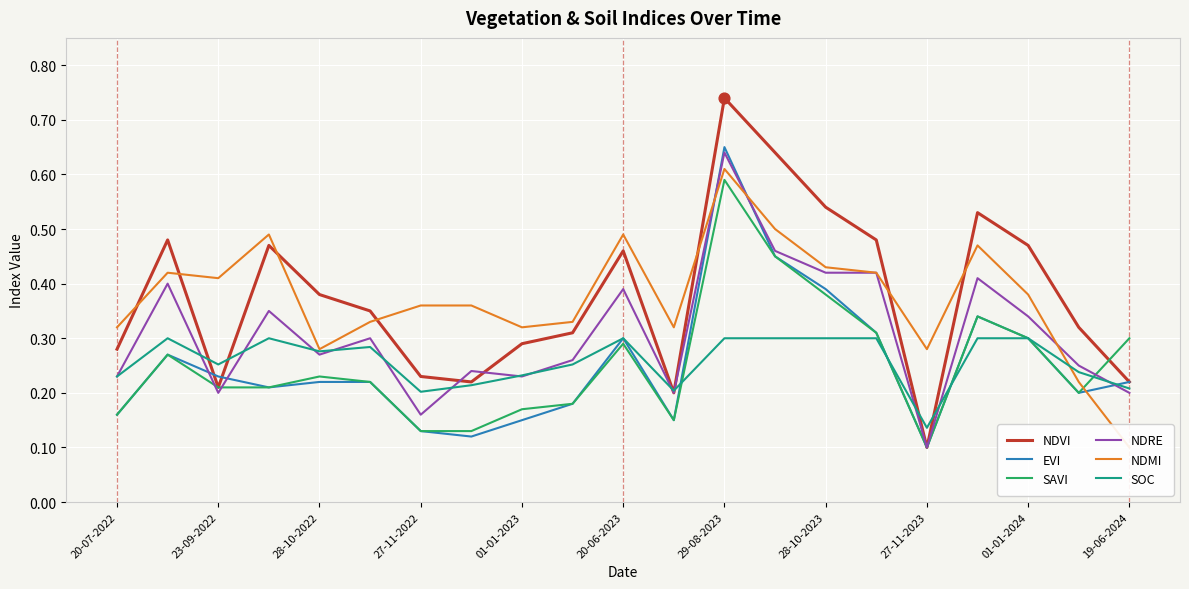

What are all the series names shown in the legend?

NDVI, EVI, SAVI, NDRE, NDMI, SOC